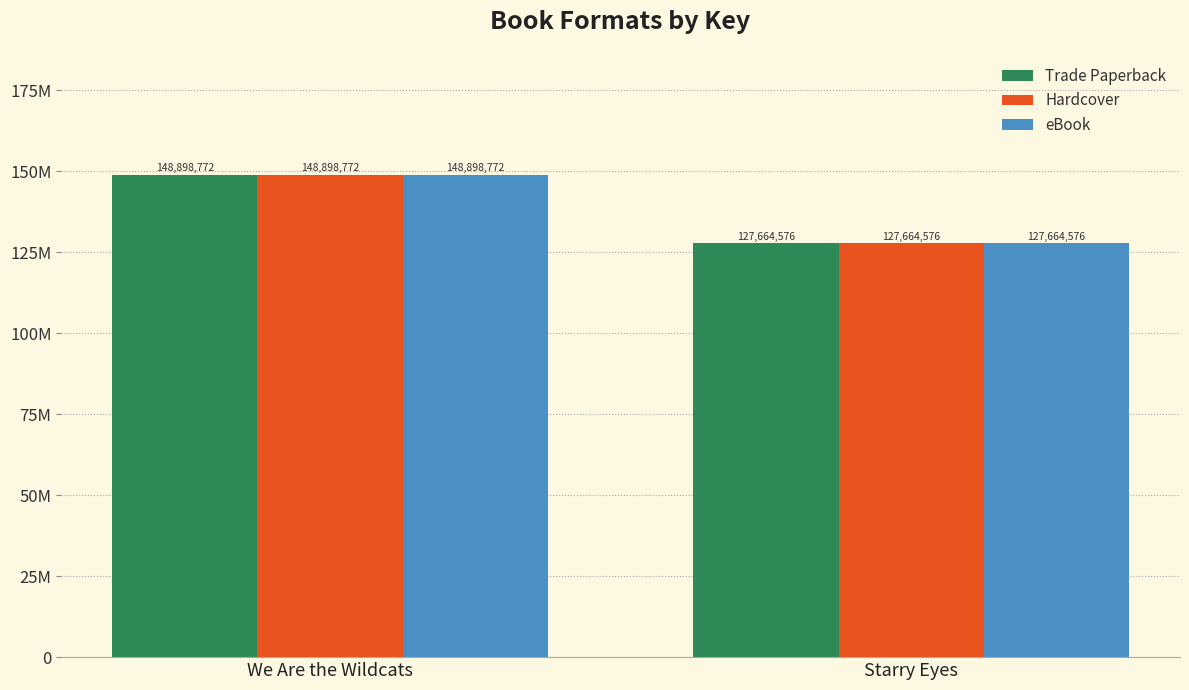

Which series has the largest total across all categories?

Trade Paperback